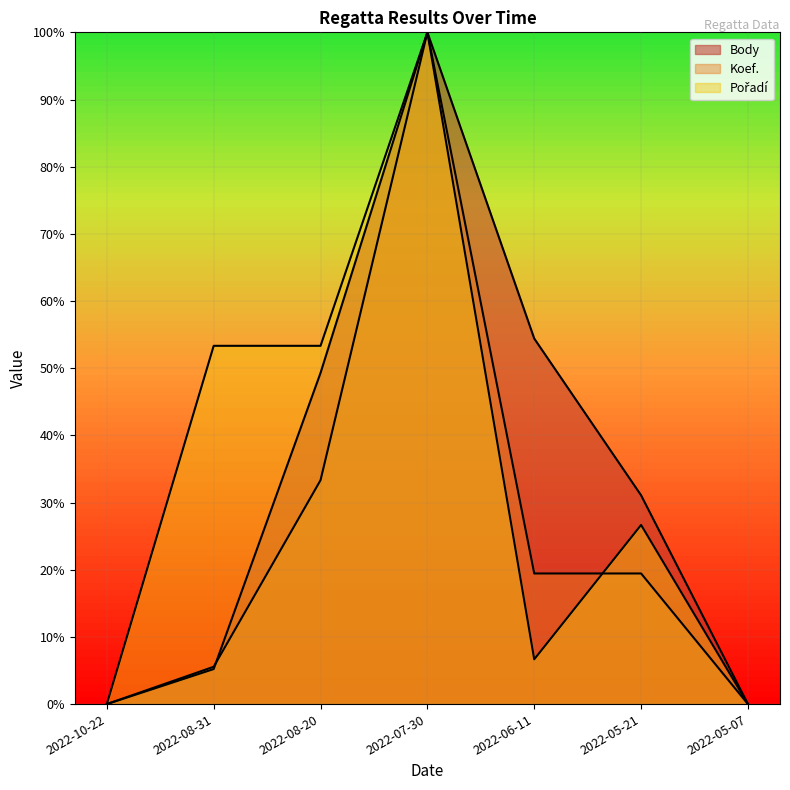

What is the sum of all Koef. values?

177.8